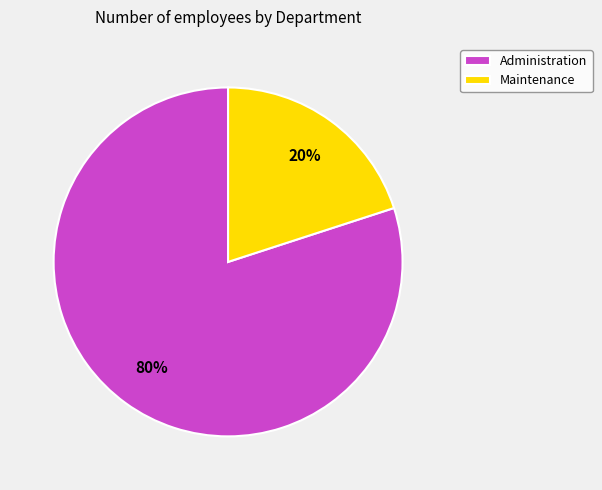

Which category has the biggest portion of the pie?

Administration